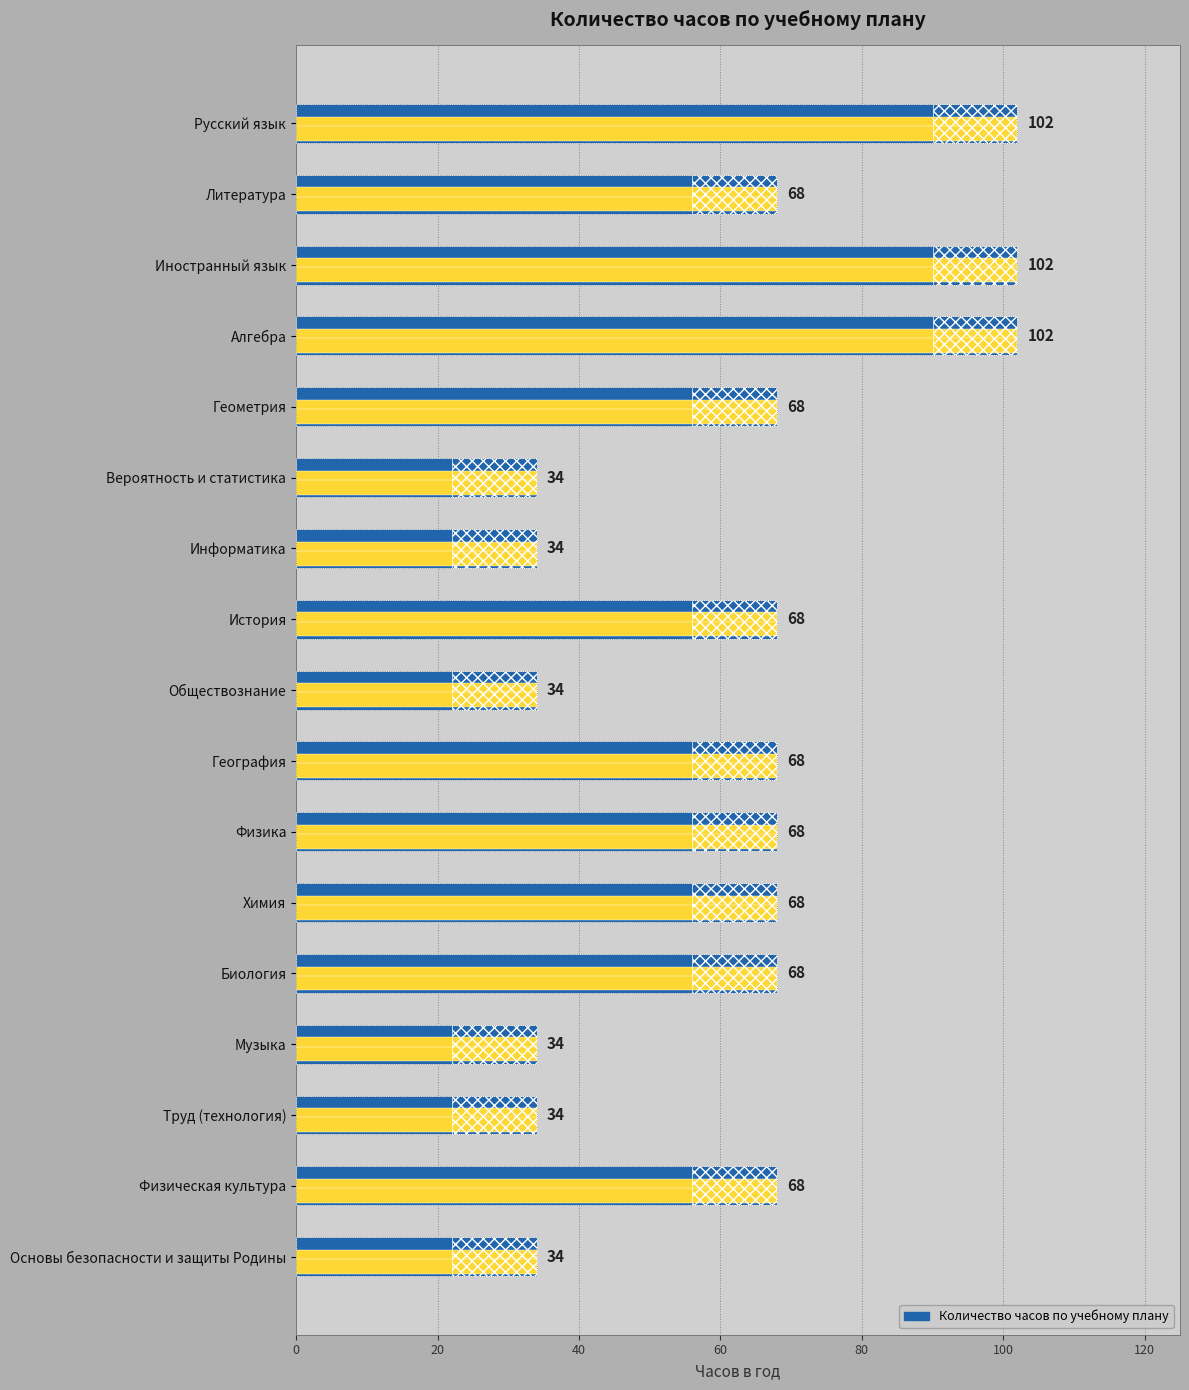

What is the difference between the maximum and minimum values?

68